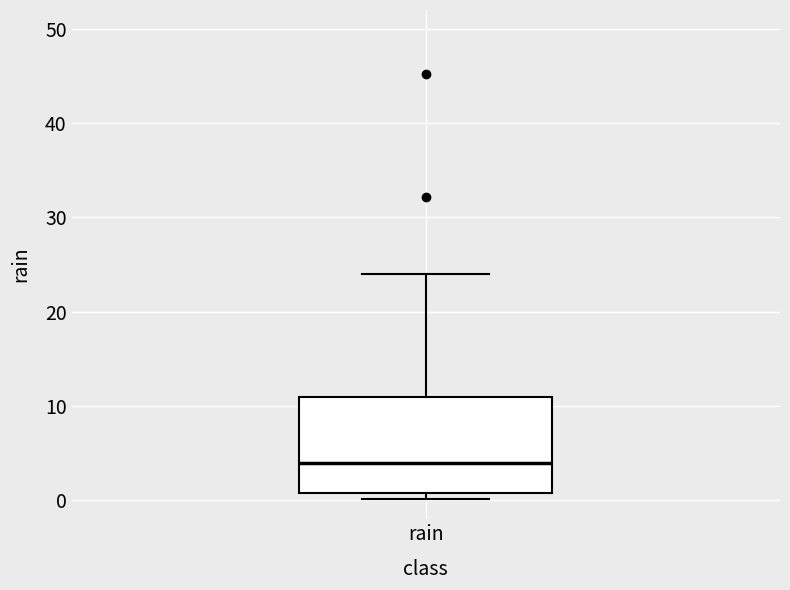

Transcribe this box plot: give where the median line is, the range the box spans, and where the two whiskers end, as read against the y-axis. The values are not printed on the chart, so give them approximately, as read against the axis.

median 4, box 1 to 11, whiskers 0 to 24